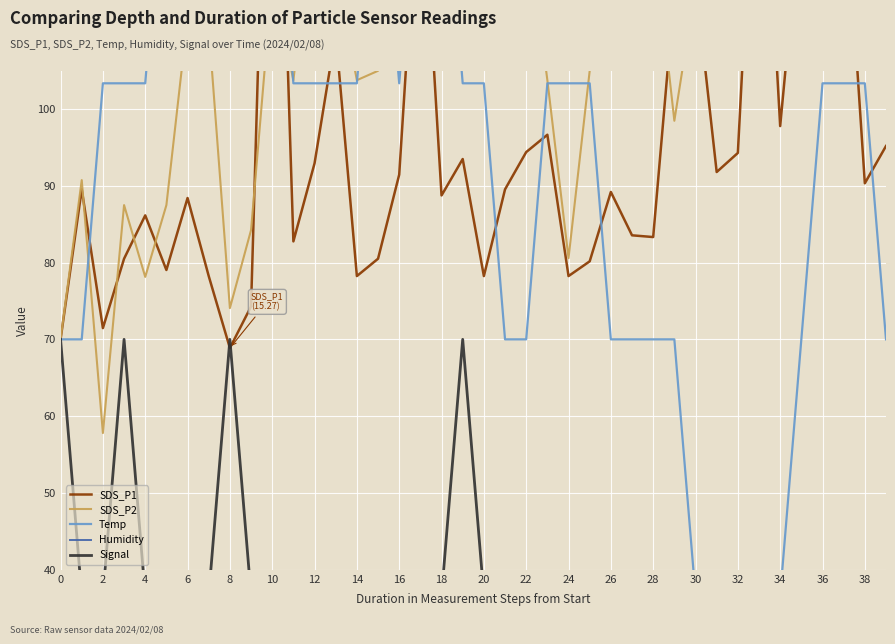

What is the sum of the Signal values at 12 and 8?

40.0